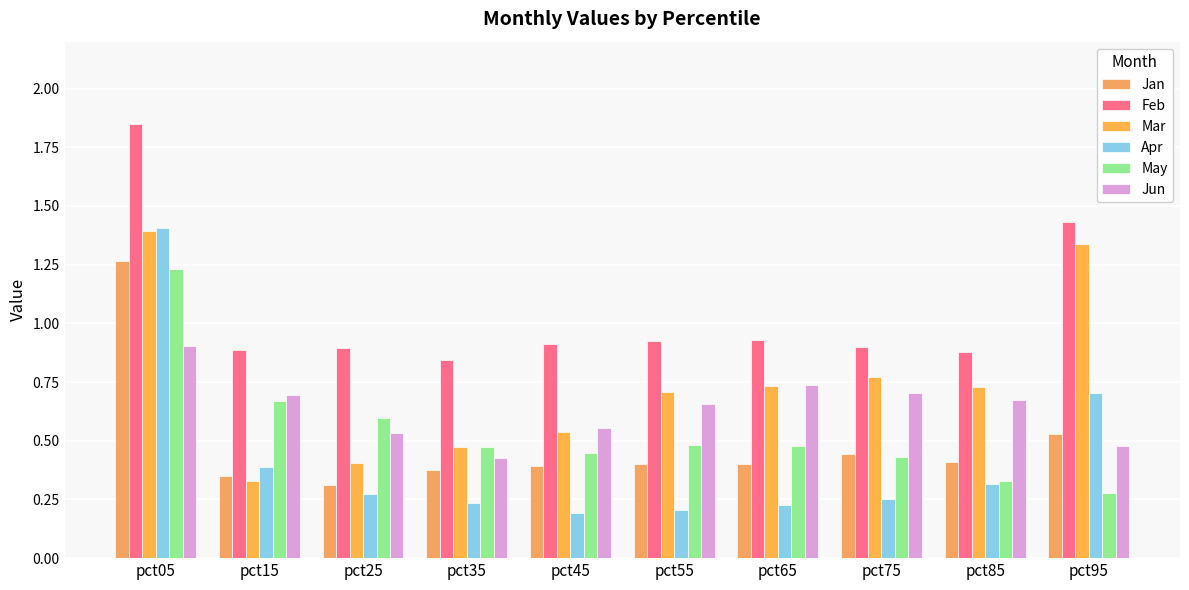

The value of Jan at pct05 is 1.9. True or false?

False